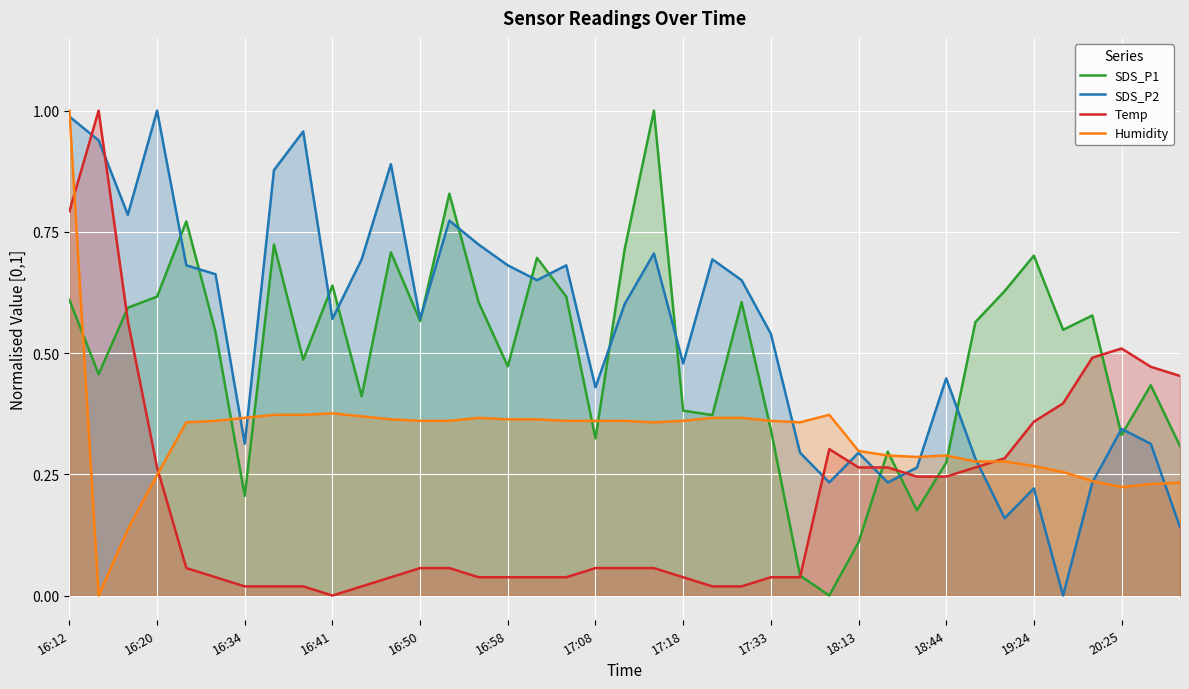

How many values in Temp are above zero?

38